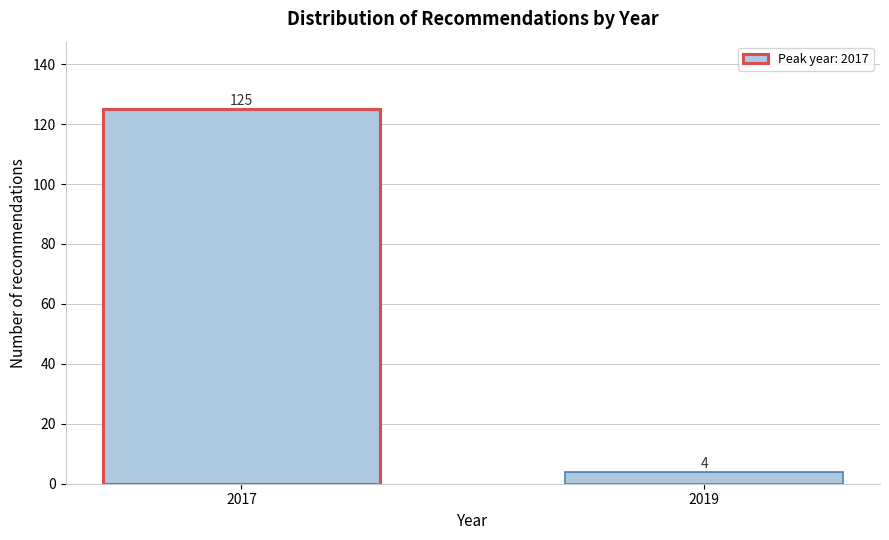

Reading left to right, transcribe all the data shown in this chart.

2017=125	2019=4